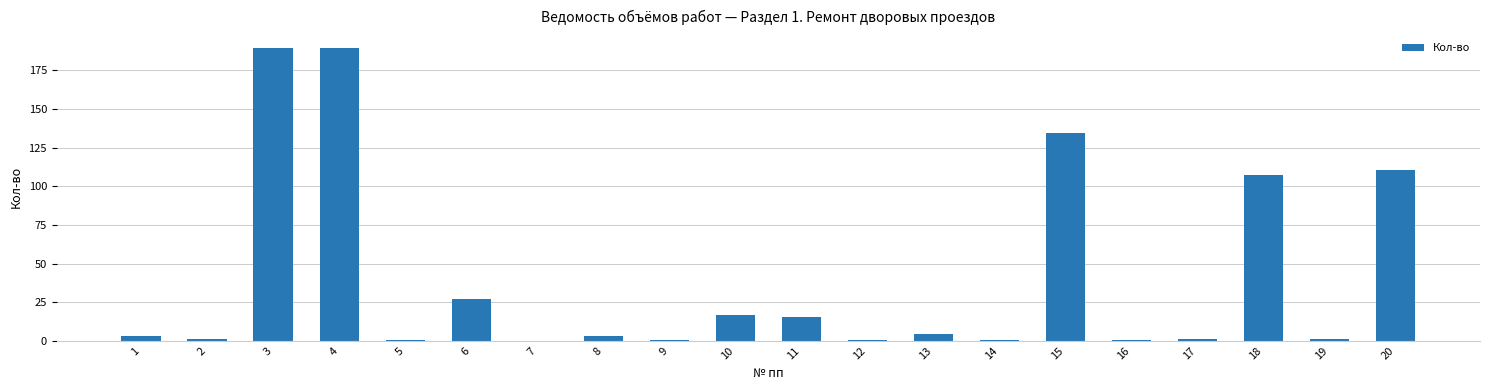

What is the sum of the values at 9 and 20?

110.6